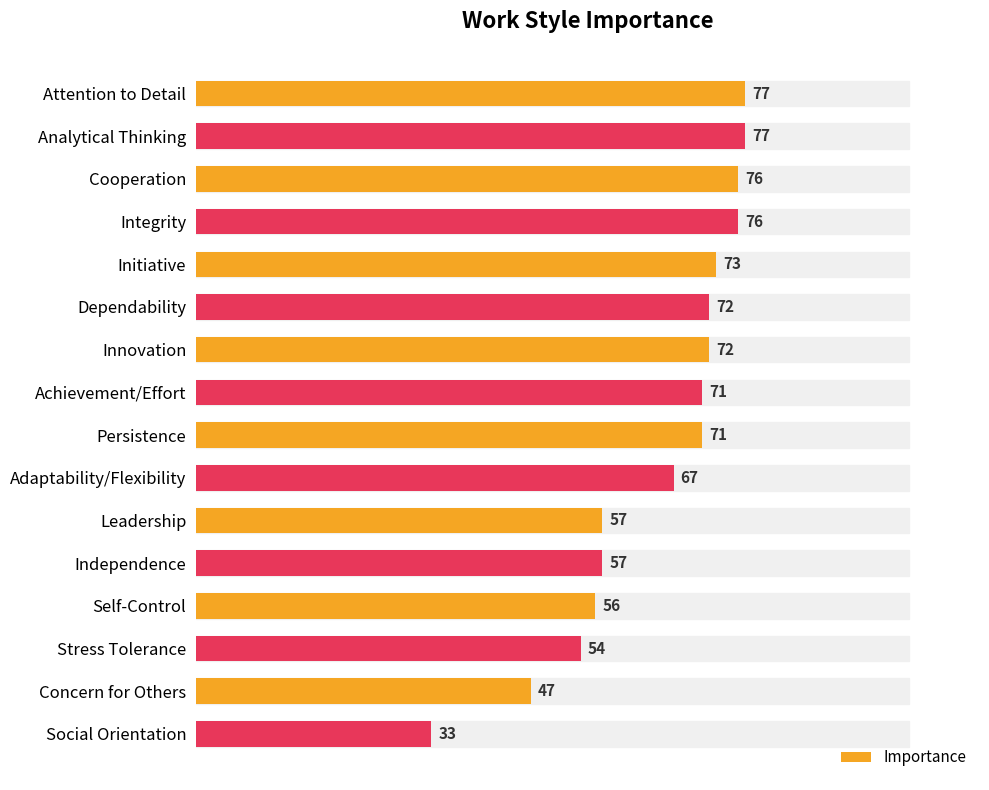

Reading top to bottom, list all the values displayed in this chart.

Attention to Detail=77	Analytical Thinking=77	Cooperation=76	Integrity=76	Initiative=73	Dependability=72	Innovation=72	Achievement/Effort=71	Persistence=71	Adaptability/Flexibility=67	Leadership=57	Independence=57	Self-Control=56	Stress Tolerance=54	Concern for Others=47	Social Orientation=33